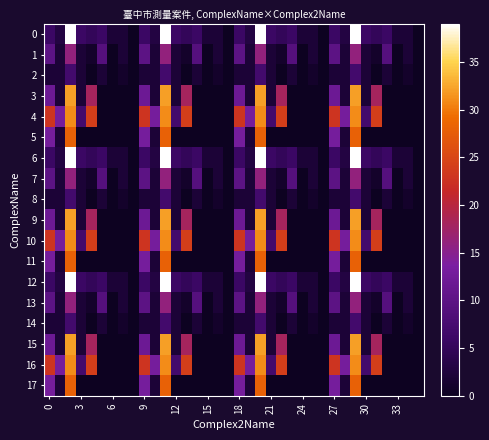

At how many categories does at least one series exceed 32?

4